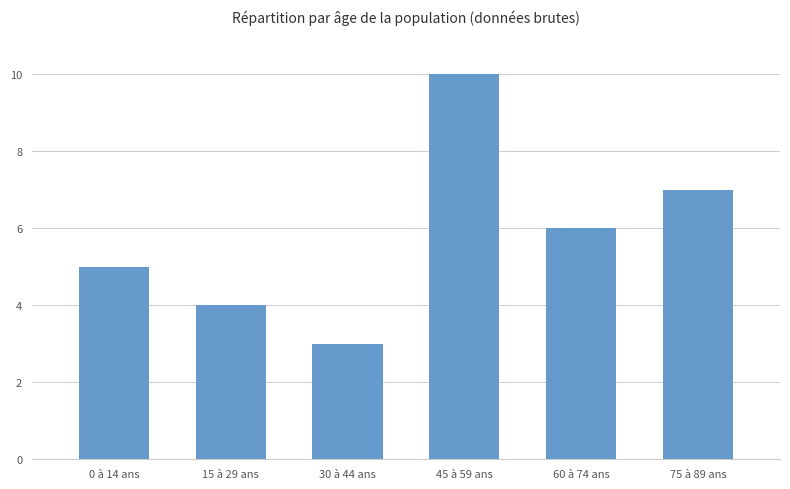

List the labels in order of value, smallest first.

30 à 44 ans, 15 à 29 ans, 0 à 14 ans, 60 à 74 ans, 75 à 89 ans, 45 à 59 ans